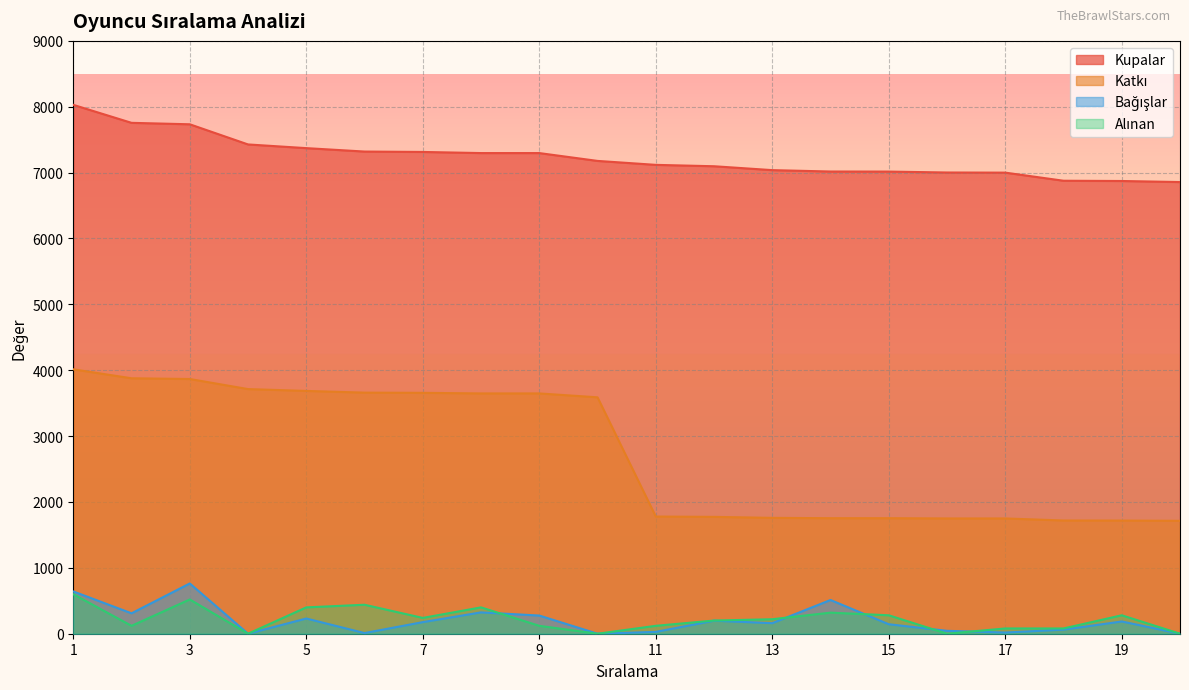

The Kupalar series shows 10586 at 3. True or false?

False